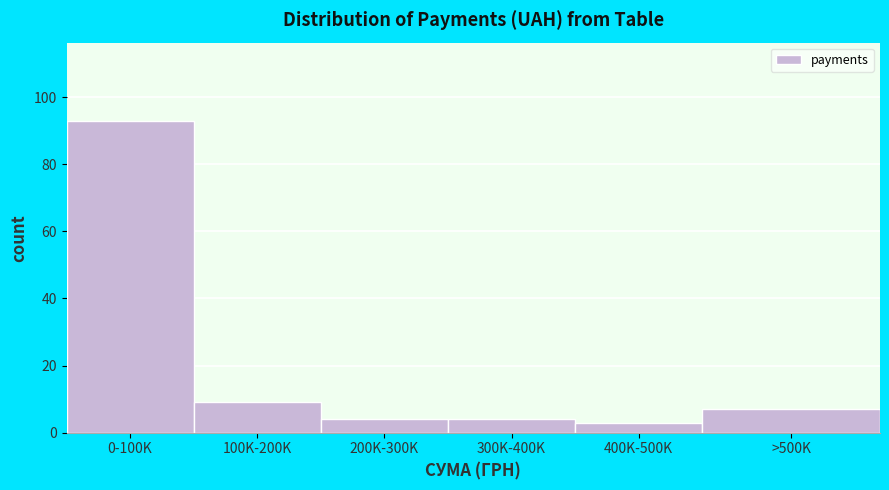

Reading left to right, what are all the values shown in this chart?

0-100K=93	100K-200K=9	200K-300K=4	300K-400K=4	400K-500K=3	>500K=7